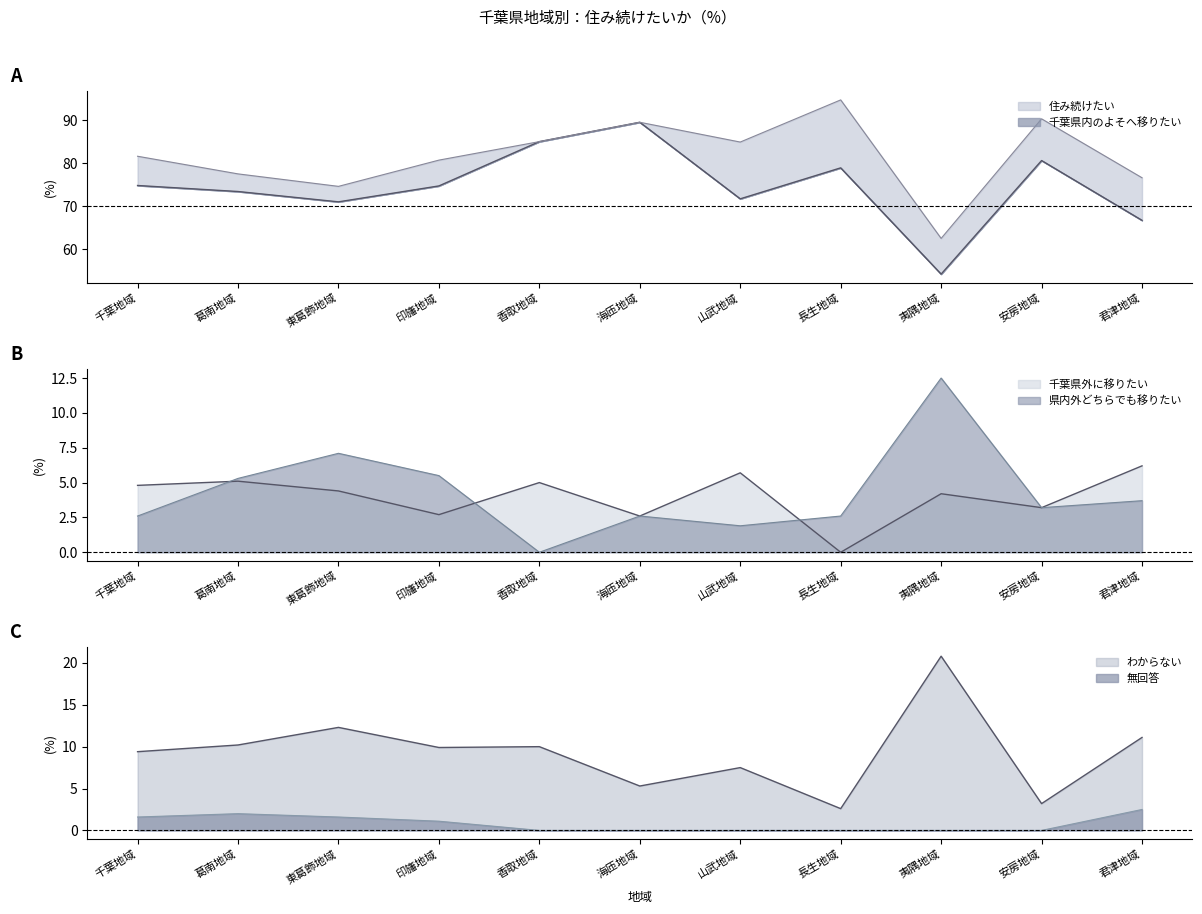

What is the sum of all 県内外どちらでも移りたい values?

47.0